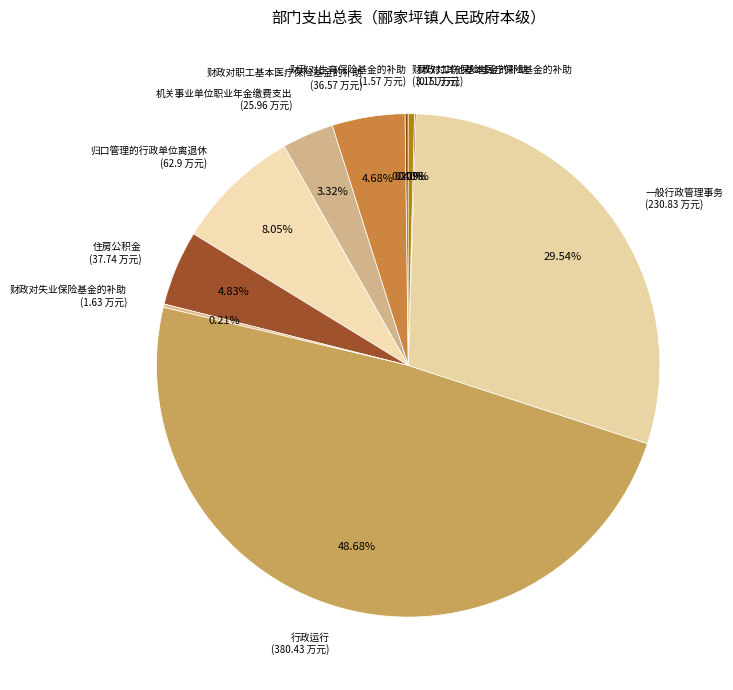

What is the ratio of the value at 财政对职工基本医疗保险基金的补助 to the value at 一般行政管理事务?

0.2